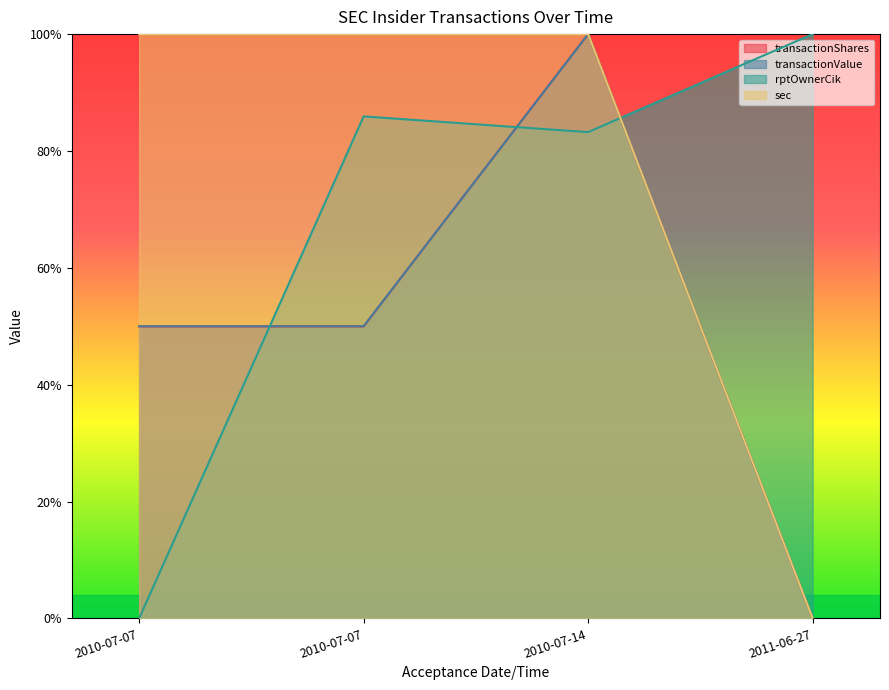

What position from the left is 2010-07-07 15:38:16?

2